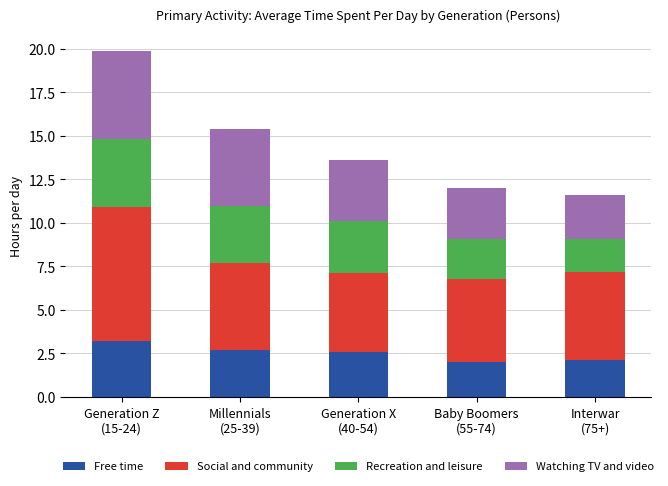

What is the average value of the Free time series?

2.5